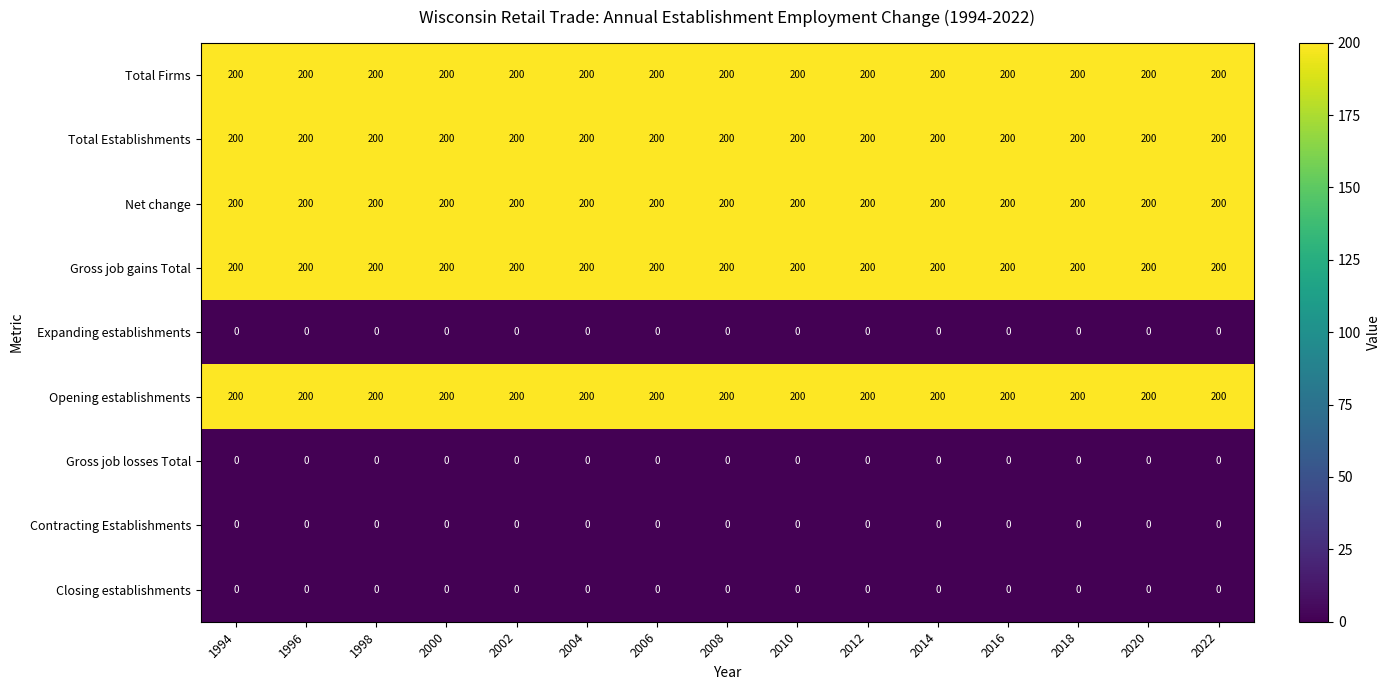

What is the total value across all series at 1998?

1000